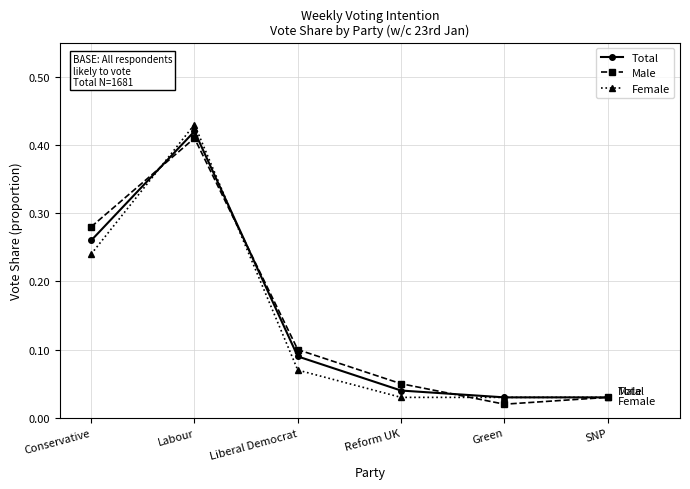

Where is the first local minimum for Male?

Green